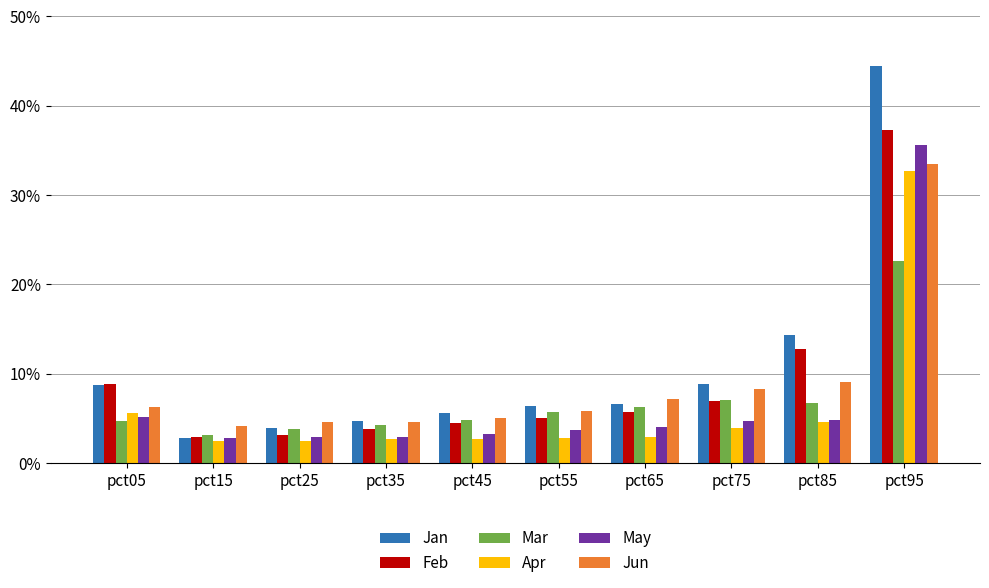

Which series has the largest range (max minus min)?

Jan